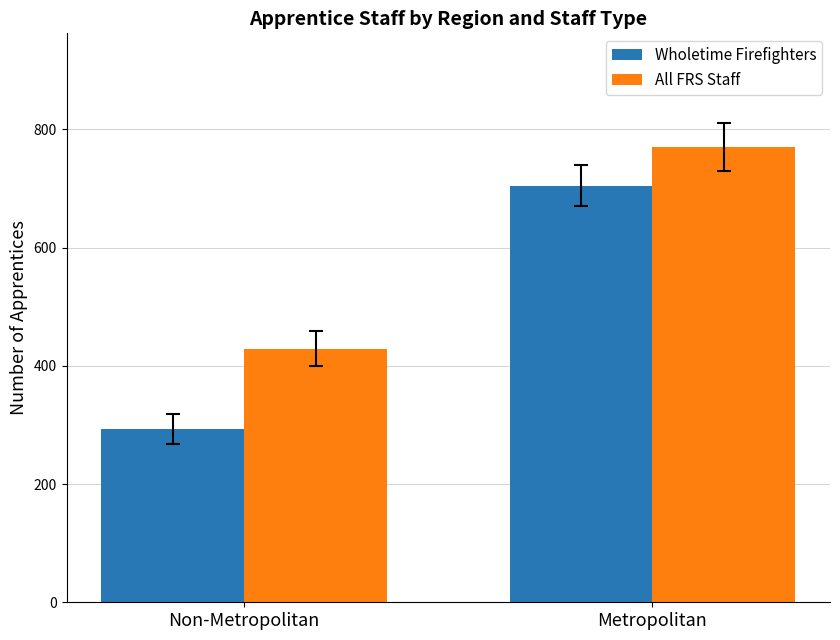

What is the label of the 2nd bar from the right?

Non-Metropolitan